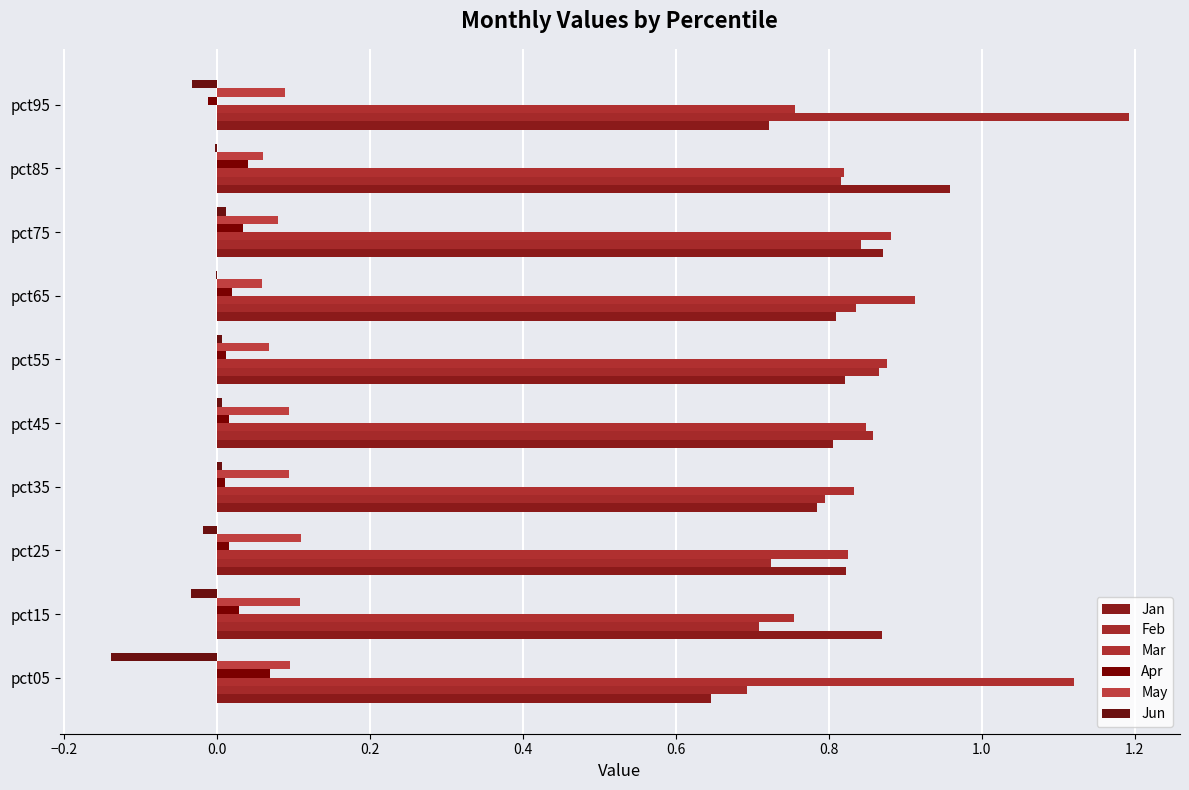

How many Mar values are between 0 and 1?

9